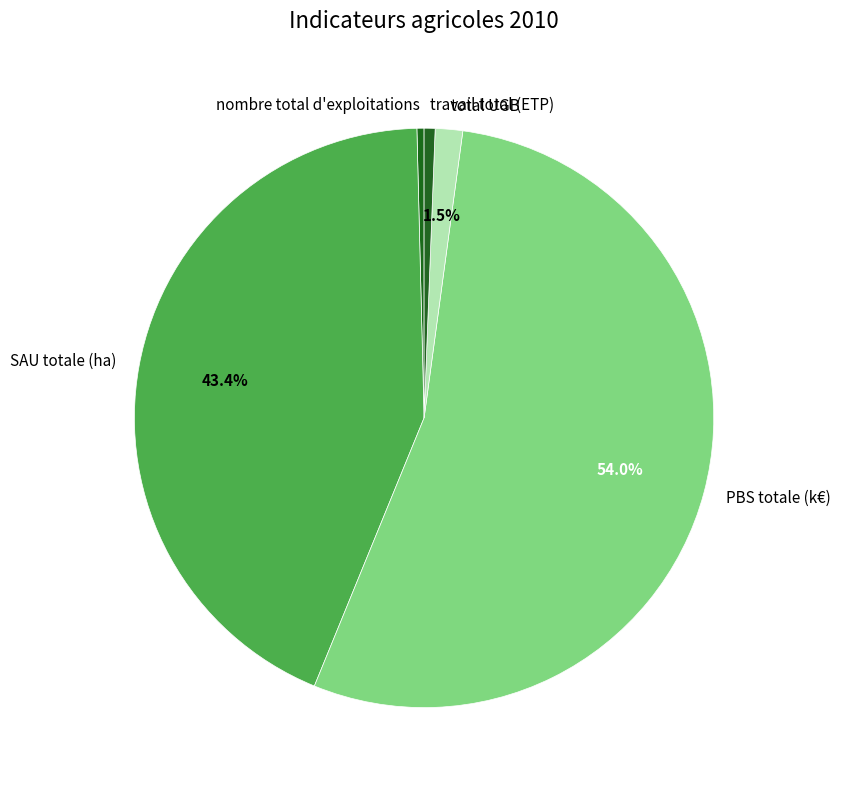

How many slices are in this pie chart?

5